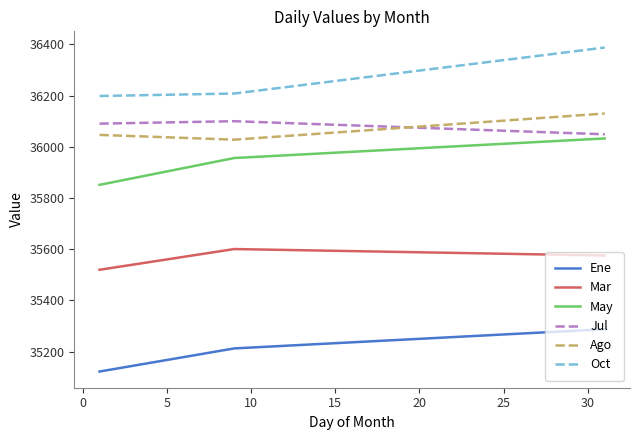

True or false: Mar and Ene cross at least once.

False